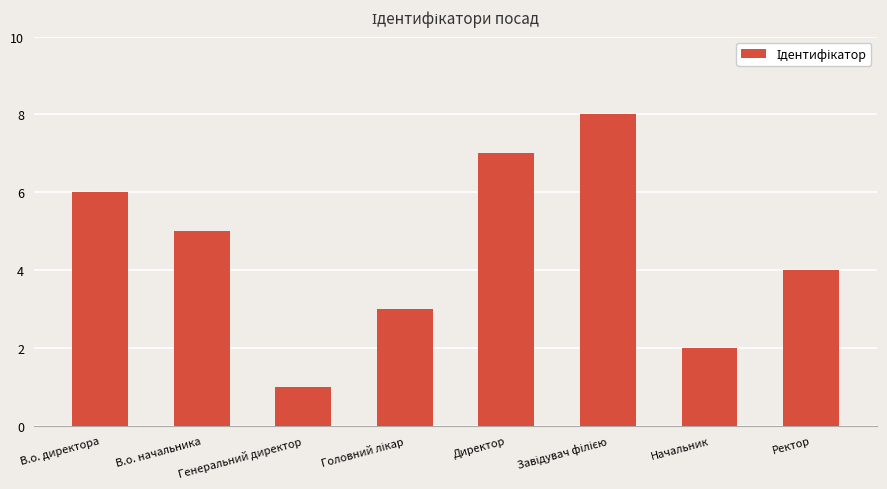

What is the difference between the maximum and minimum values?

7